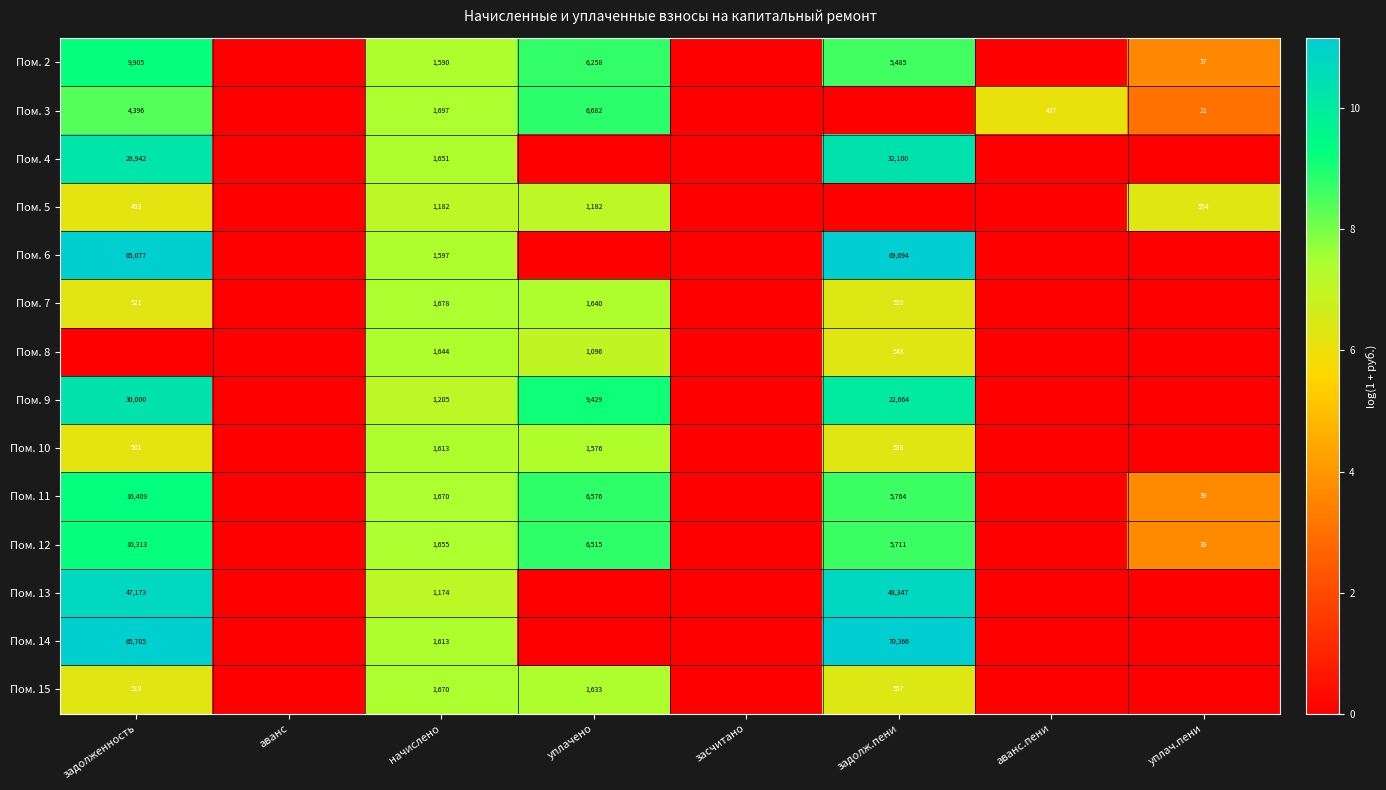

Is it true that Пом. 11 equals 39 at уплач.пени?

True